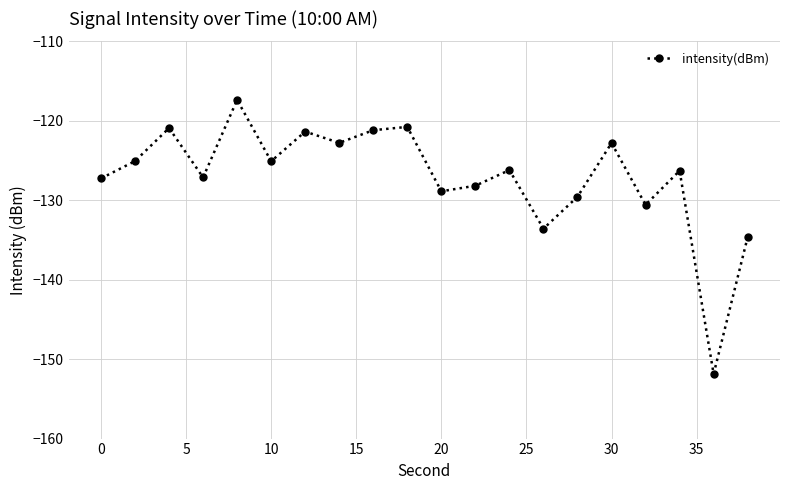

How many interior local peaks (higher than both neighbors) does the data have?

7